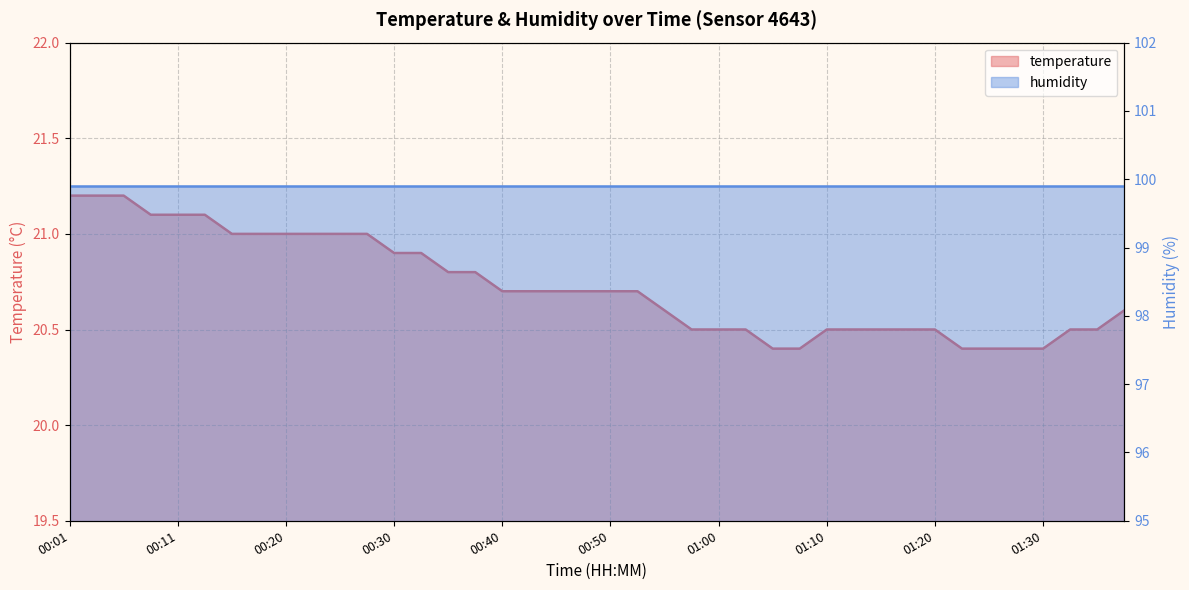

Approximately how many times larger is the value at 00:11 compared to 00:52?

1.0